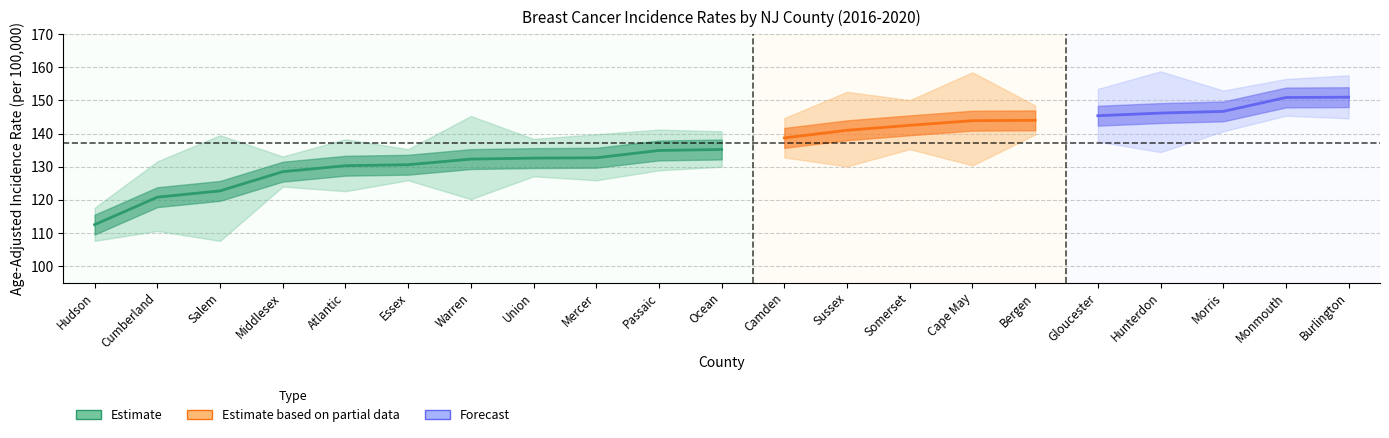

True or false: US Rate has a value of 188.1 at Ocean.

False